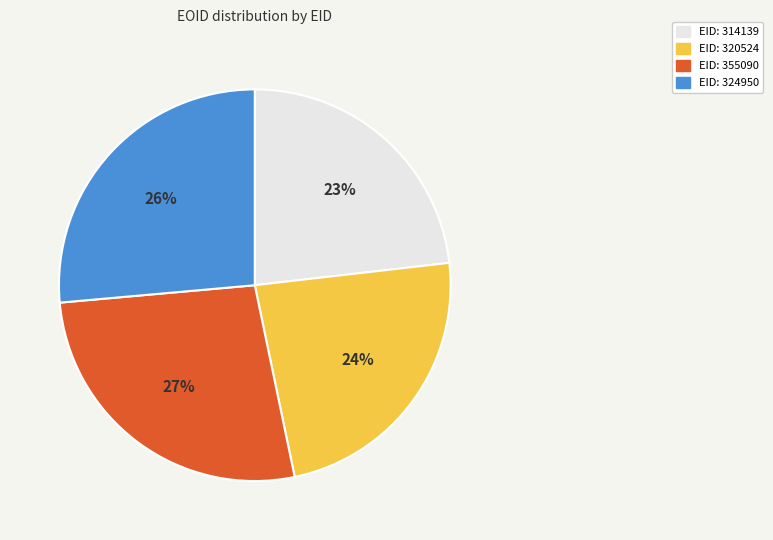

True or false: EID: 355090 accounts for 27% of the total.

True